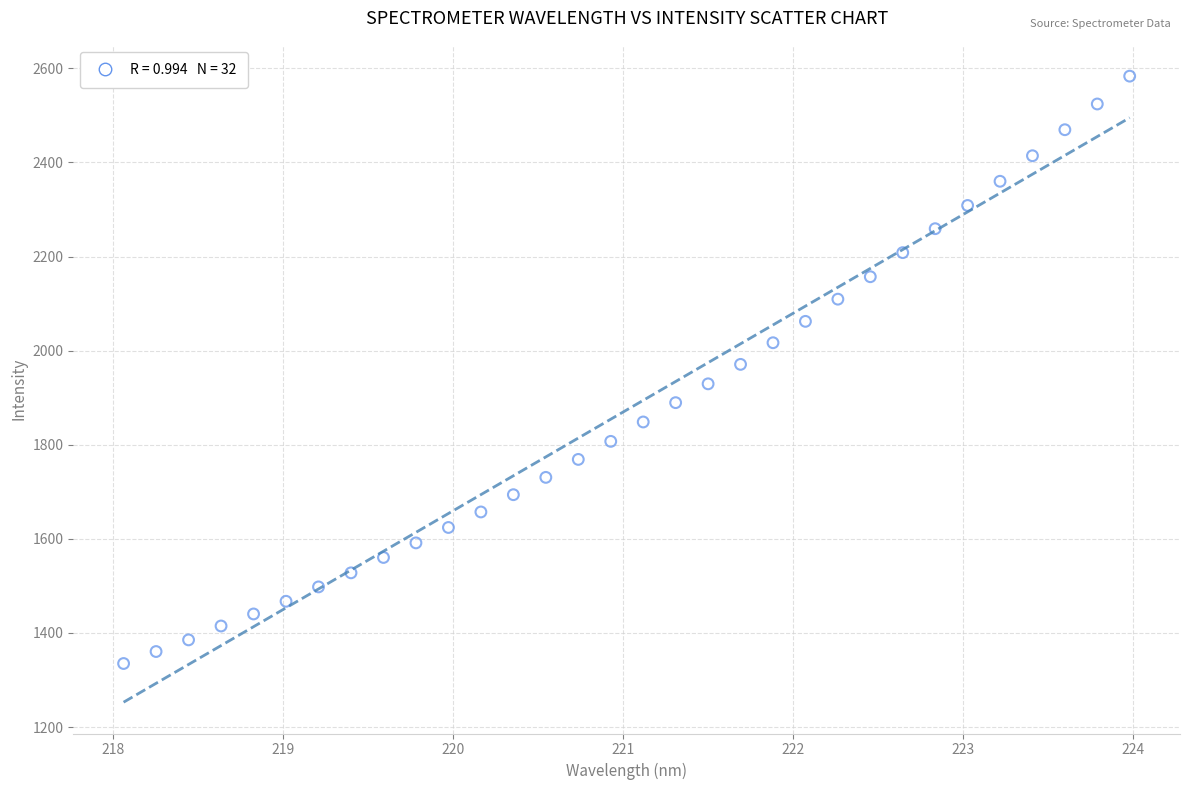

What is the range of Y values (max minus min)?

1248.3